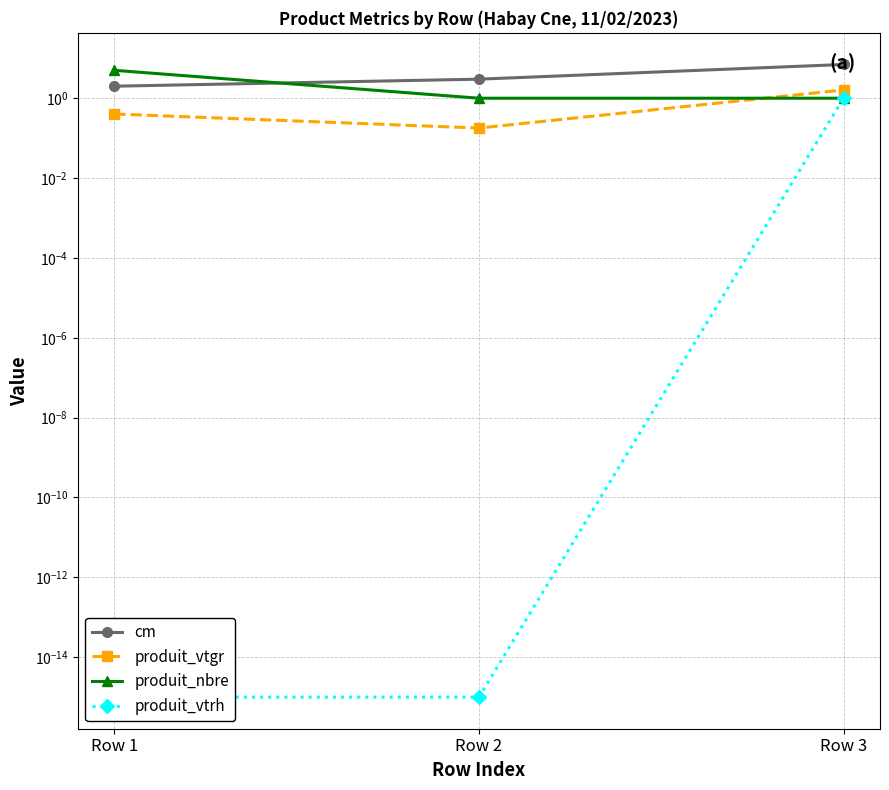

Reading left to right, extract all data points from this chart.

cm: 2.0	3.0	7.0
produit_vtgr: 0.4	0.2	1.6
produit_nbre: 5.0	1.0	1.0
produit_vtrh: 0.0	0.0	1.0